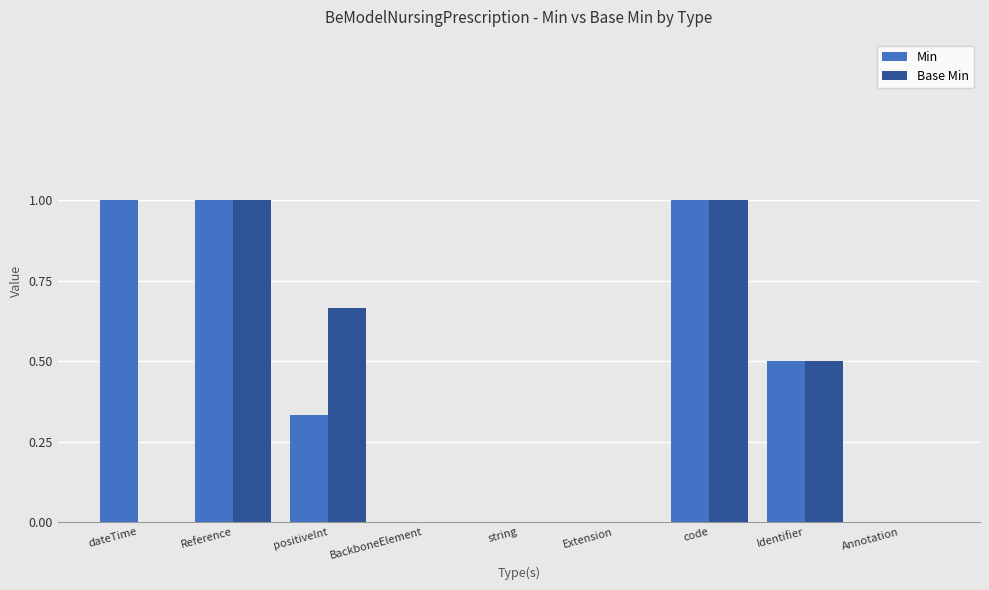

What is the average value of the Min series?

0.4